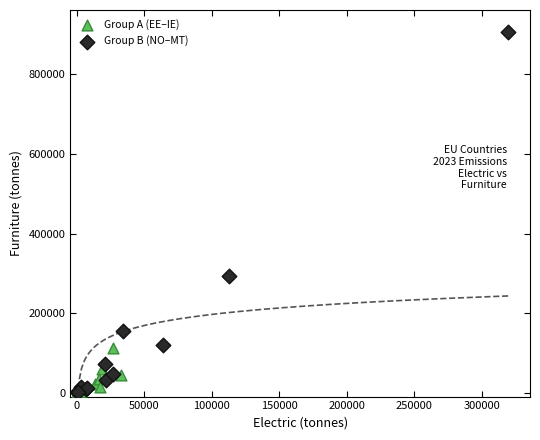

Which series has the widest spread of Y values?

Group B (NO–MT)